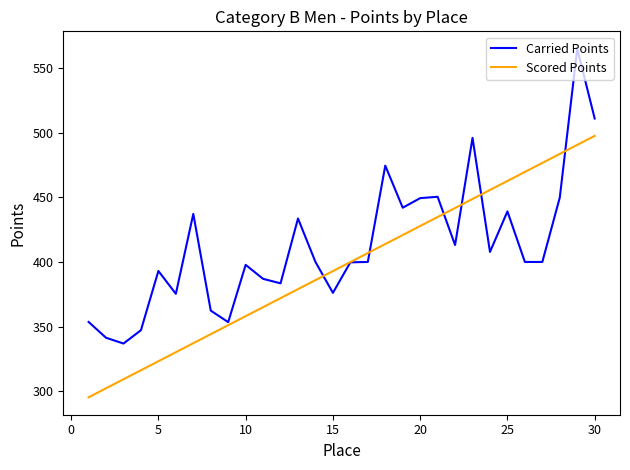

List the series in order of their peak value, lowest first.

Scored Points, Carried Points